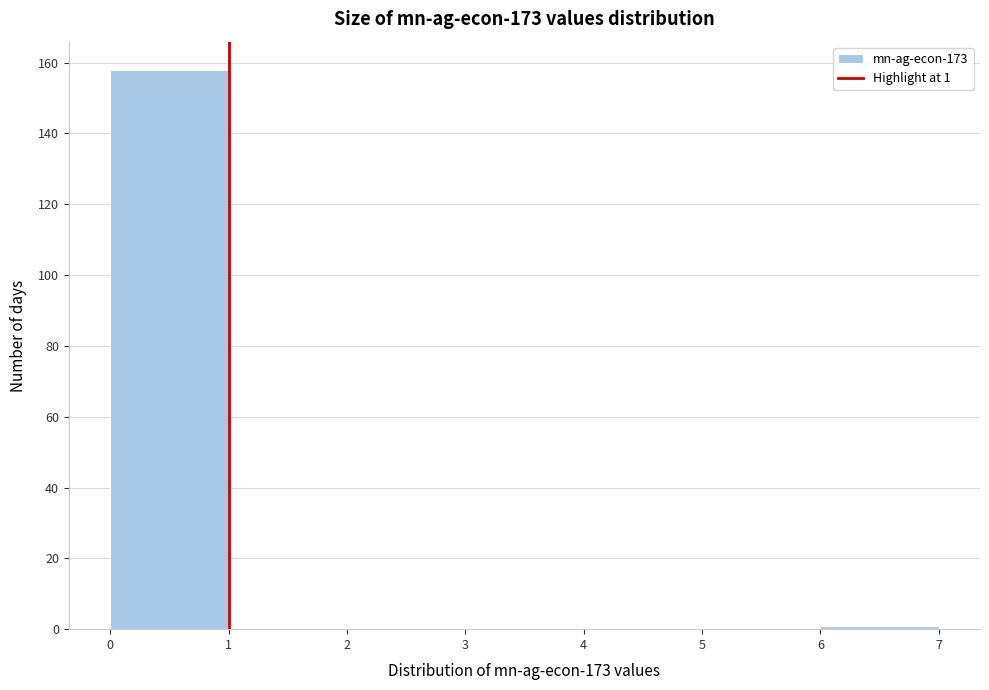

Which range on the x-axis has the tallest bar?

0 to 1